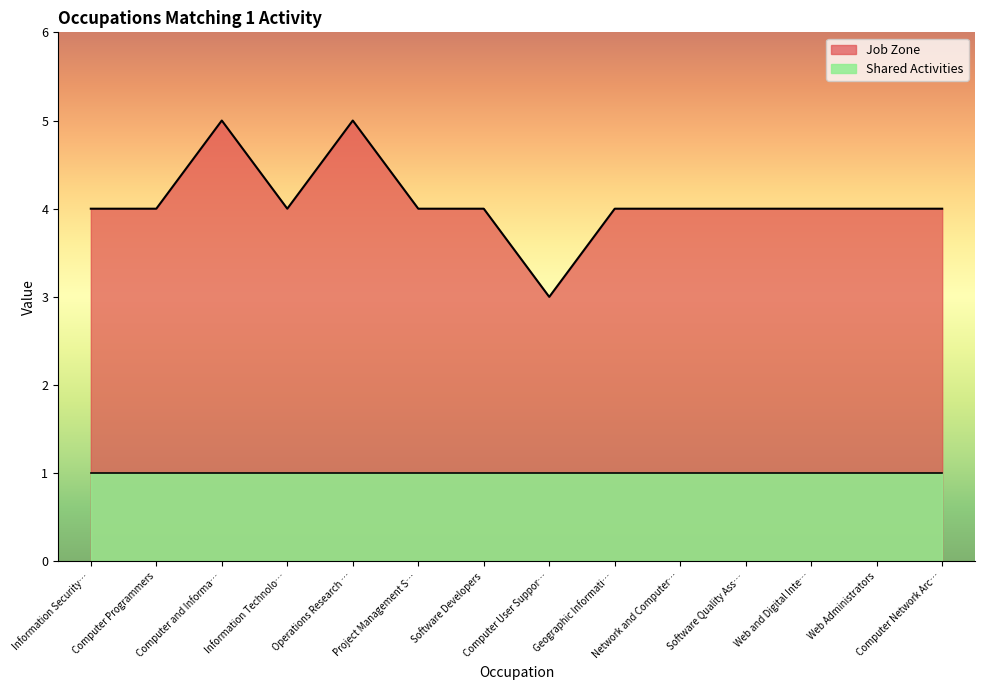

List the series in order of their overall mean, lowest first.

Shared Activities, Job Zone